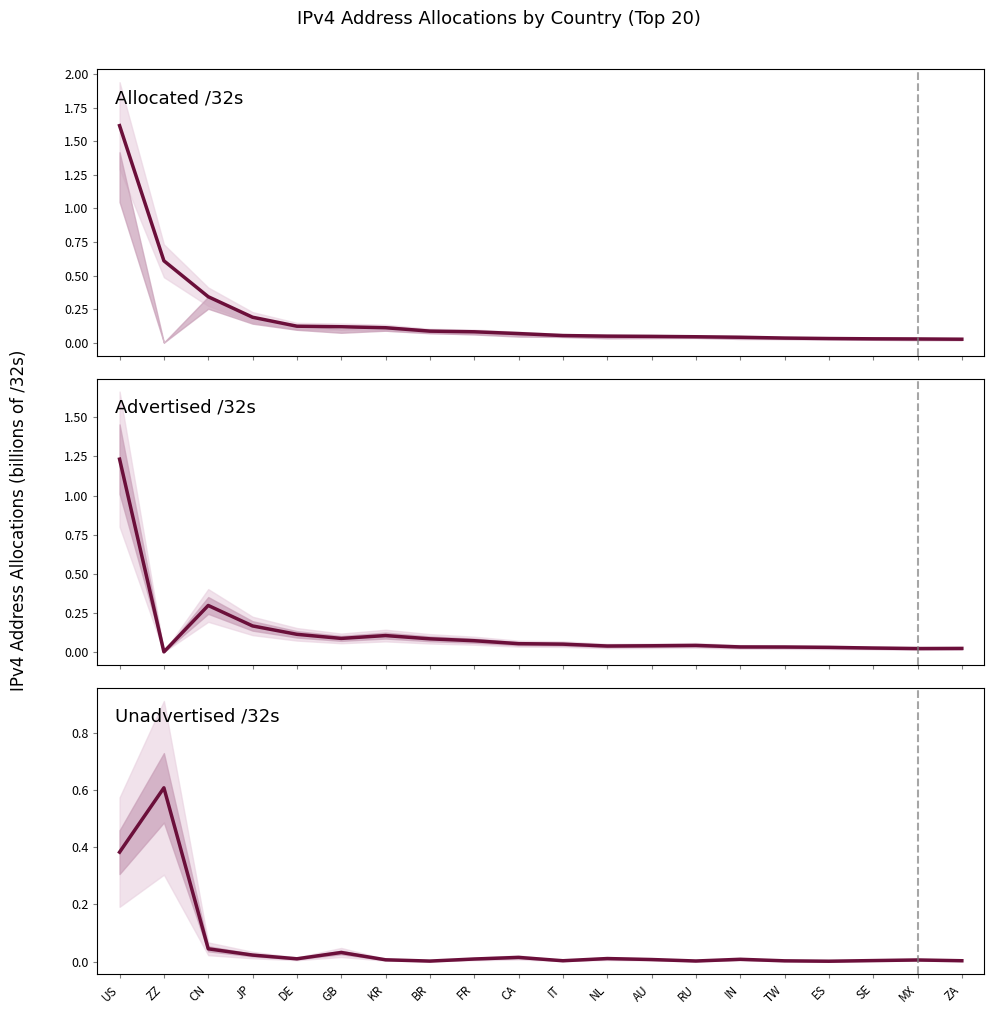

Between IN and ES, which series saw the biggest shift?

Allocated /32s